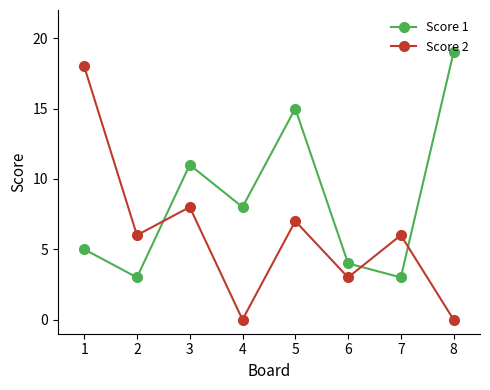

The Score 1 series shows 6 at 5. True or false?

False